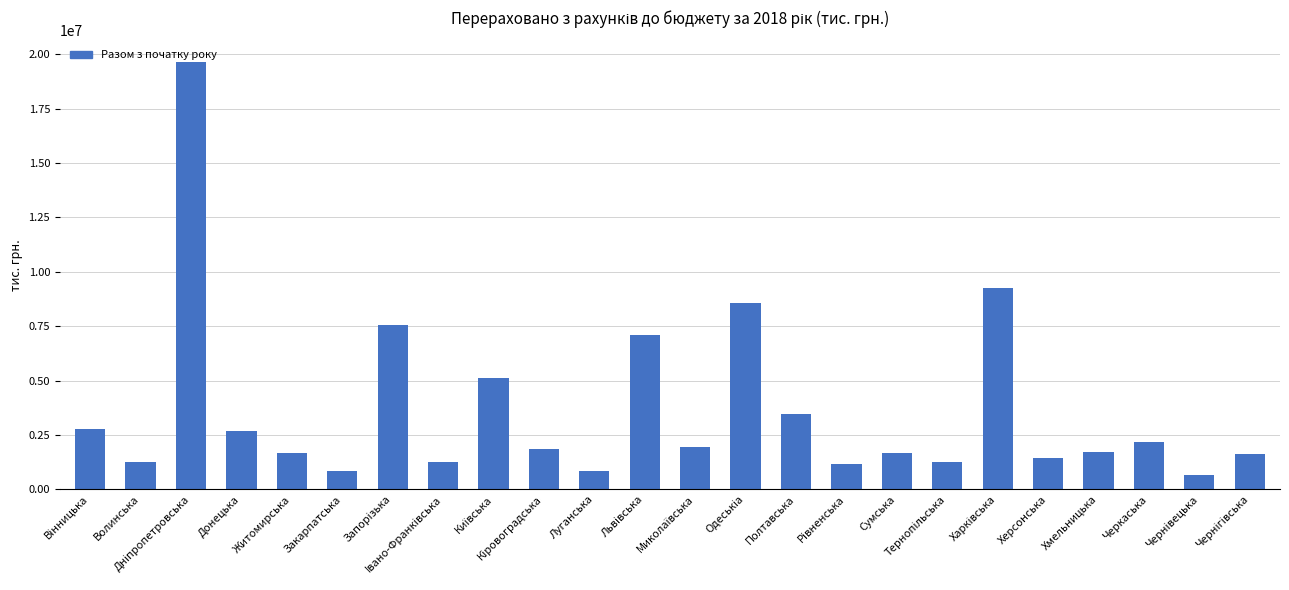

What is the value of the 5th bar from the left?

1692279.1